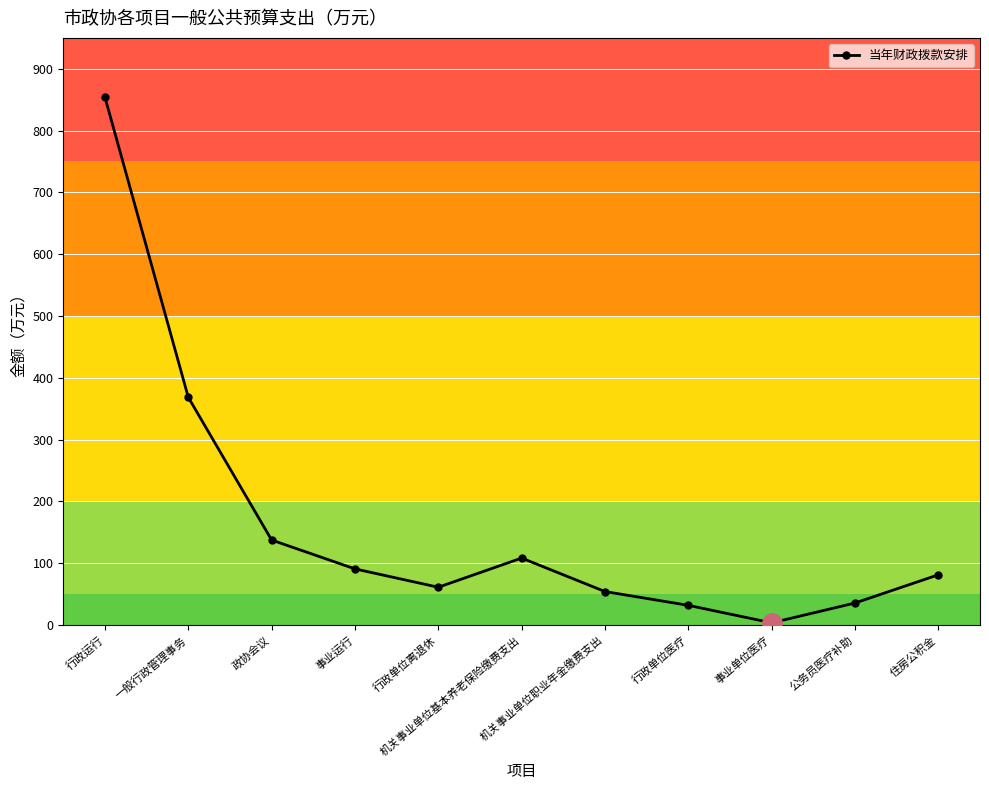

What is the label of the 8th point from the left?

行政单位医疗